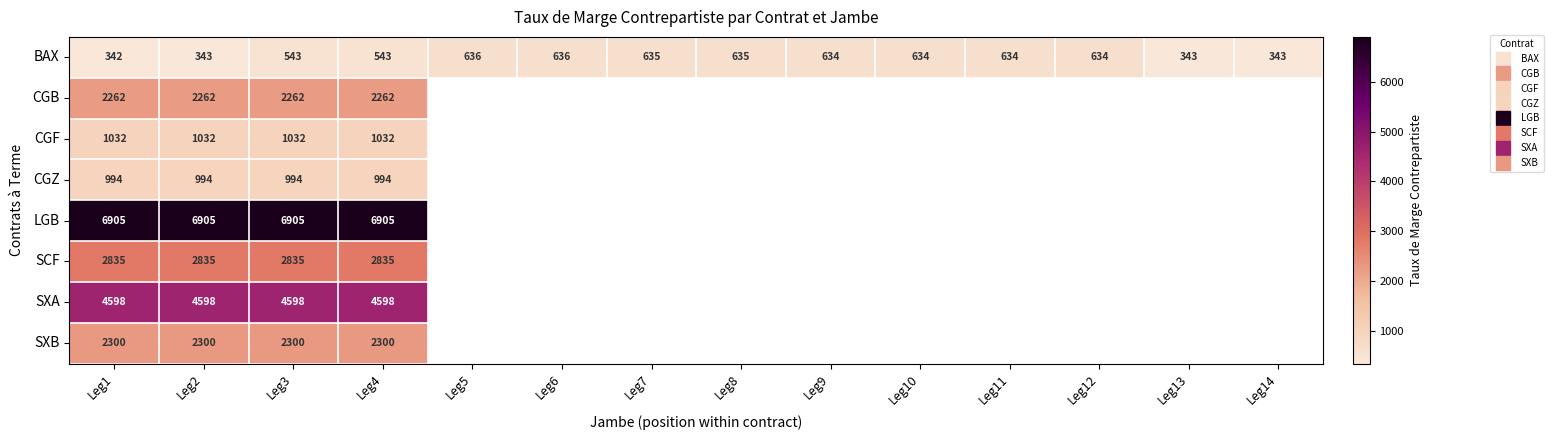

How many values in CGB are above zero?

4